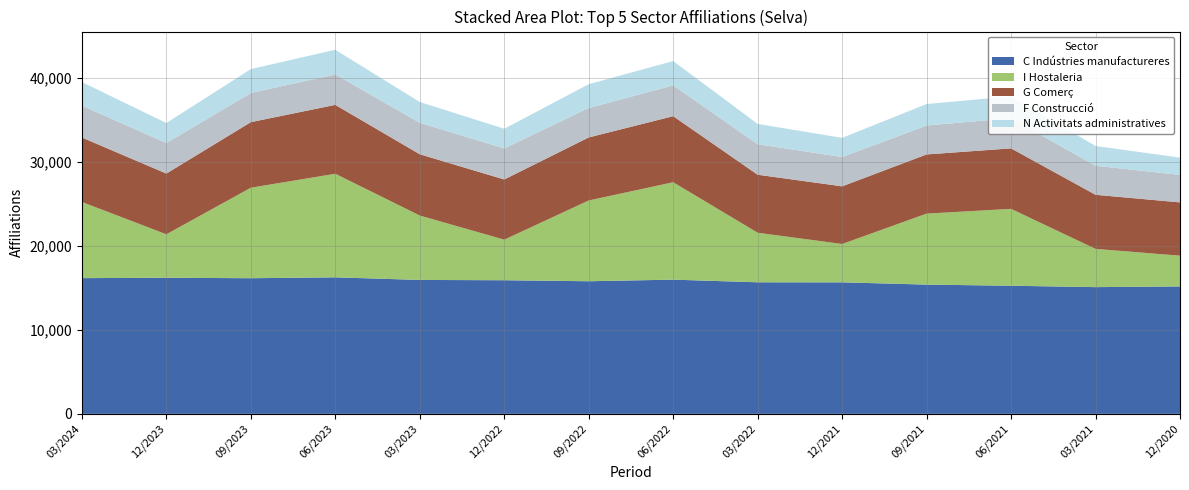

Reading left to right, transcribe all the data shown in this chart.

C Indústries manufactureres: 03/2024=16145	12/2023=16190	09/2023=16135	06/2023=16240	03/2023=15930	12/2022=15895	09/2022=15775	06/2022=15965	03/2022=15650	12/2021=15645	09/2021=15375	06/2021=15240	03/2021=15075	12/2020=15160
I Hostaleria: 03/2024=9060	12/2023=5170	09/2023=10765	06/2023=12320	03/2023=7660	12/2022=4825	09/2022=9610	06/2022=11585	03/2022=5895	12/2021=4560	09/2021=8445	06/2021=9145	03/2021=4550	12/2020=3655
G Comerç: 03/2024=7665	12/2023=7225	09/2023=7800	06/2023=8195	03/2023=7290	12/2022=7160	09/2022=7495	06/2022=7860	03/2022=6900	12/2021=6860	09/2021=7040	06/2021=7195	03/2021=6435	12/2020=6340
F Construcció: 03/2024=3800	12/2023=3630	09/2023=3470	06/2023=3625	03/2023=3740	12/2022=3695	09/2022=3500	06/2022=3665	03/2022=3630	12/2021=3485	09/2021=3440	06/2021=3590	03/2021=3455	12/2020=3265
N Activitats administratives: 03/2024=2795	12/2023=2385	09/2023=2840	06/2023=2930	03/2023=2475	12/2022=2340	09/2022=2835	06/2022=2890	03/2022=2415	12/2021=2280	09/2021=2555	06/2021=2595	03/2021=2350	12/2020=2060